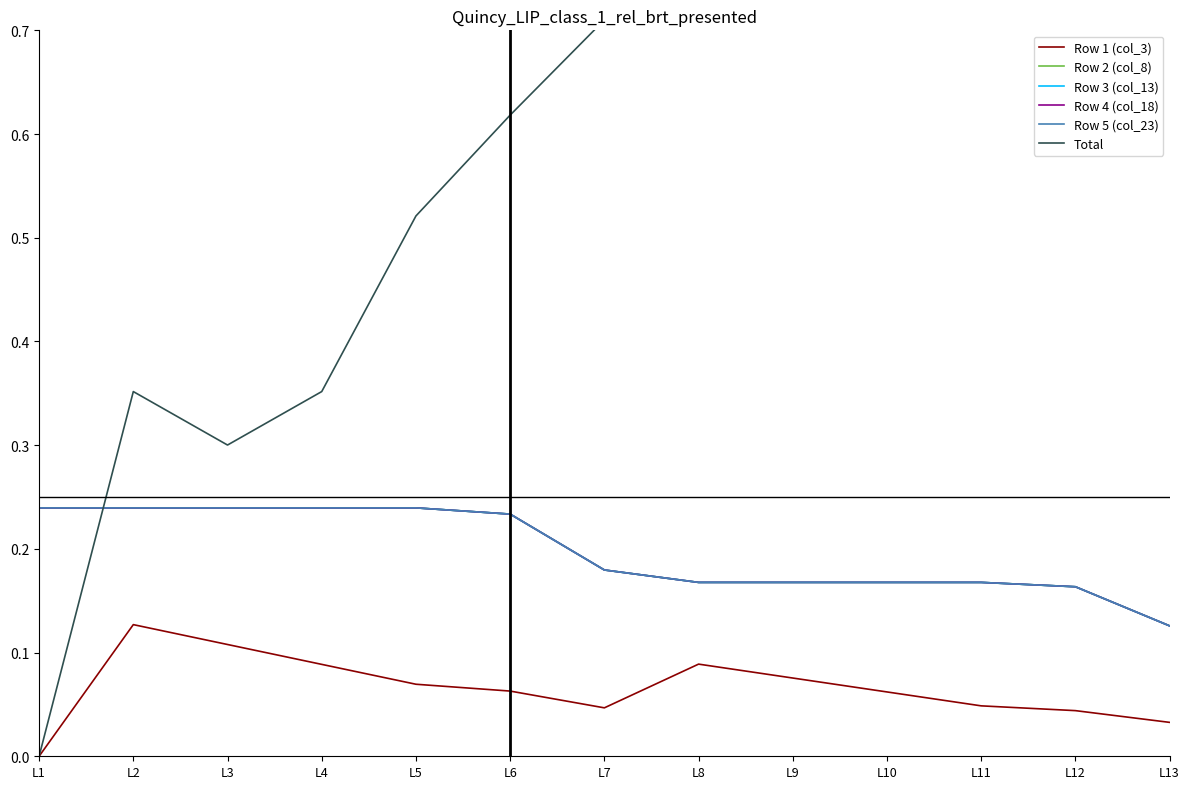

True or false: Total has more than 0 points higher than both neighbors.

True